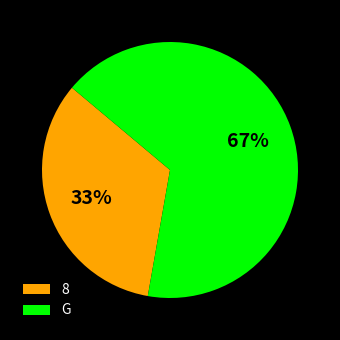

Is there any slice that represents more than half of the pie?

Yes